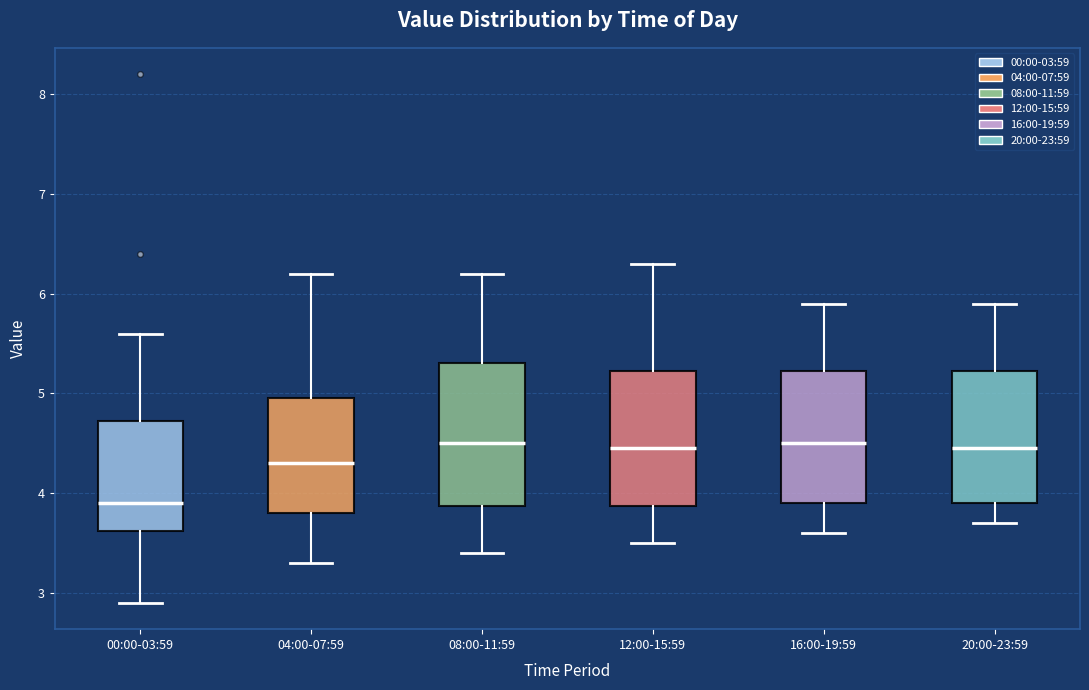

Where does the median line of the box for 12:00-15:59 sit on the y-axis? The values are not printed on the chart, so give them approximately, as read against the axis.

4.5